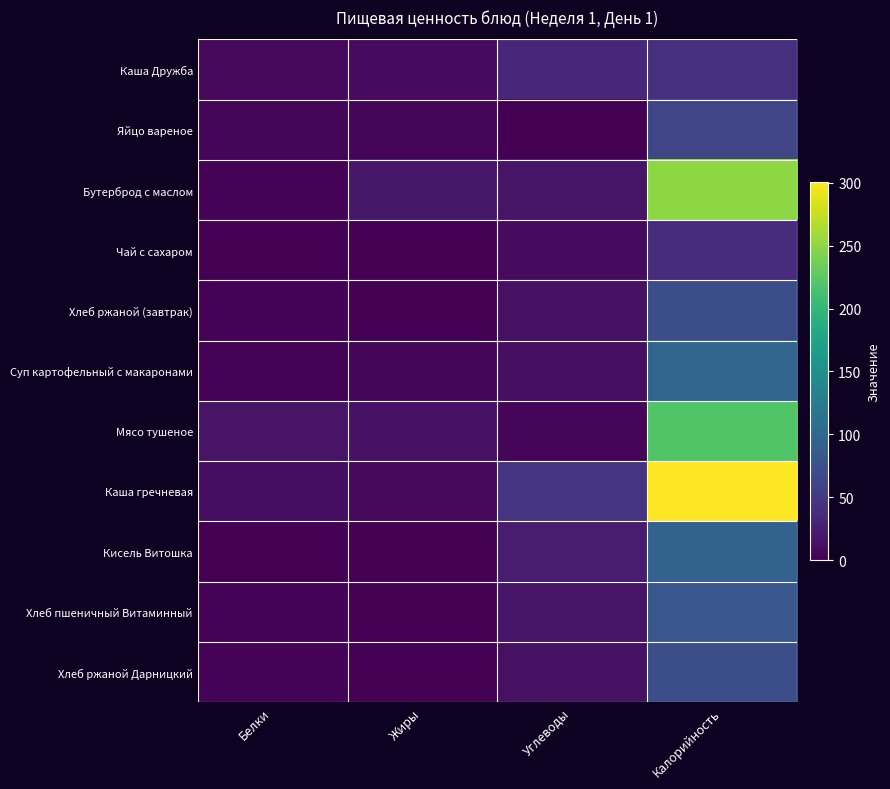

Reading left to right, extract all data points from this chart.

Каша Дружба: Белки=6.0	Жиры=9.0	Углеводы=35.0	Калорийность=41.0
Яйцо вареное: Белки=5.1	Жиры=4.6	Углеводы=0.3	Калорийность=63.0
Бутерброд с маслом: Белки=2.7	Жиры=19.0	Углеводы=17.0	Калорийность=250.0
Чай с сахаром: Белки=0.2	Жиры=0.1	Углеводы=9.3	Калорийность=38.0
Хлеб ржаной (завтрак): Белки=3.0	Жиры=0.5	Углеводы=14.0	Калорийность=72.0
Суп картофельный с макаронами: Белки=2.9	Жиры=4.1	Углеводы=12.3	Калорийность=98.0
Мясо тушеное: Белки=16.0	Жиры=15.0	Углеводы=5.0	Калорийность=219.0
Каша гречневая: Белки=11.0	Жиры=7.9	Углеводы=47.0	Калорийность=301.0
Кисель Витошка: Белки=0.0	Жиры=0.0	Углеводы=24.0	Калорийность=95.0
Хлеб пшеничный Витаминный: Белки=2.7	Жиры=0.3	Углеводы=17.2	Калорийность=82.0
Хлеб ржаной Дарницкий: Белки=3.0	Жиры=0.5	Углеводы=14.0	Калорийность=72.0